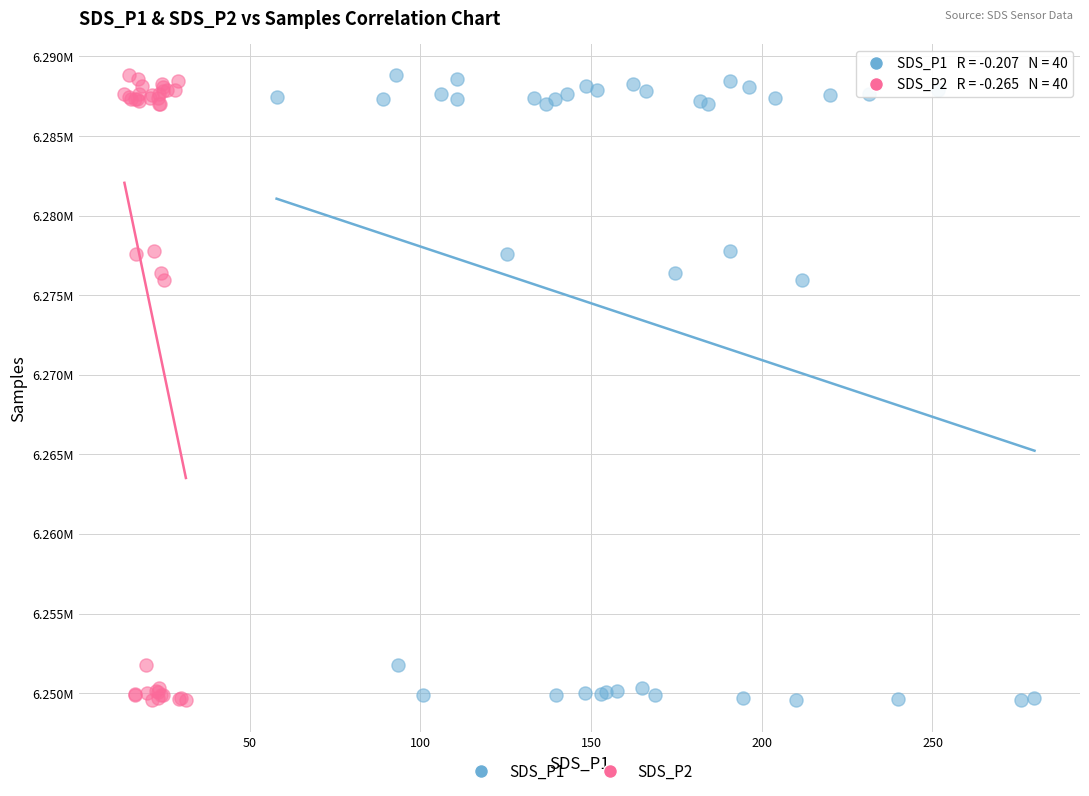

What are all the series names shown in the legend?

SDS_P1, SDS_P2